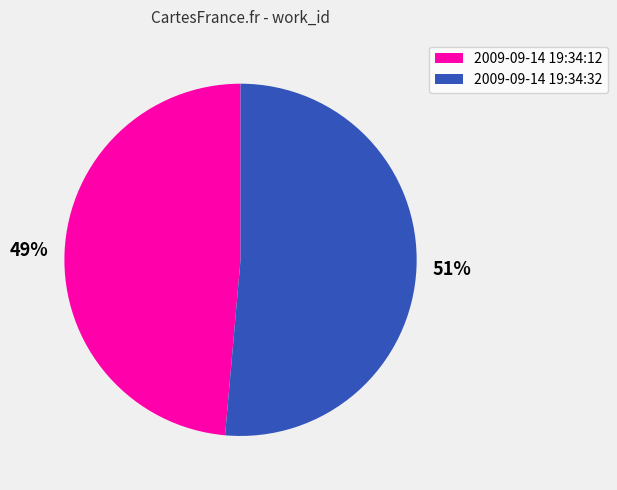

Is there a majority slice in this chart?

Yes